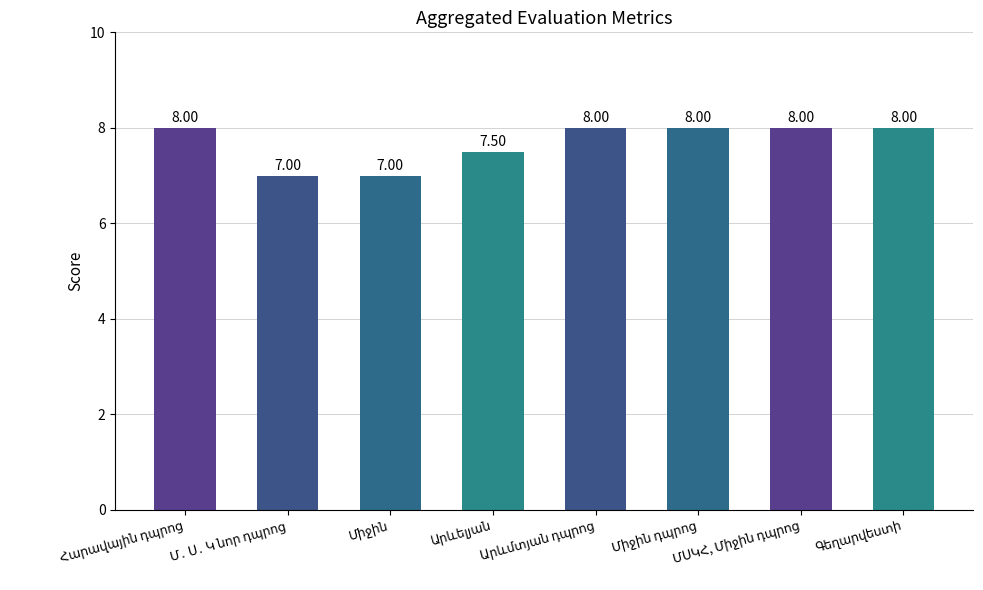

Does the chart contain stacked bars?

No